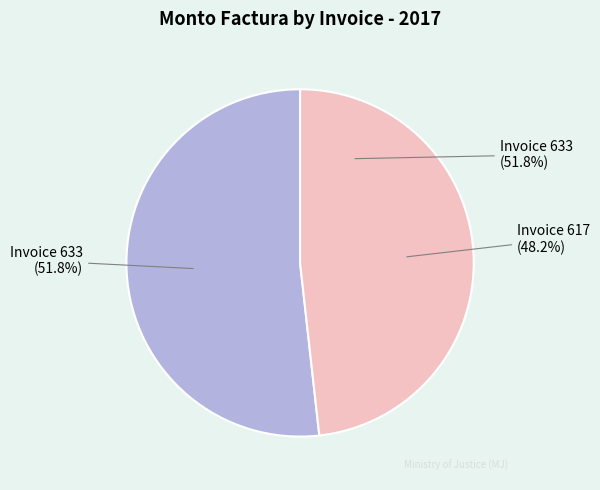

Count the number of slices in the pie.

2